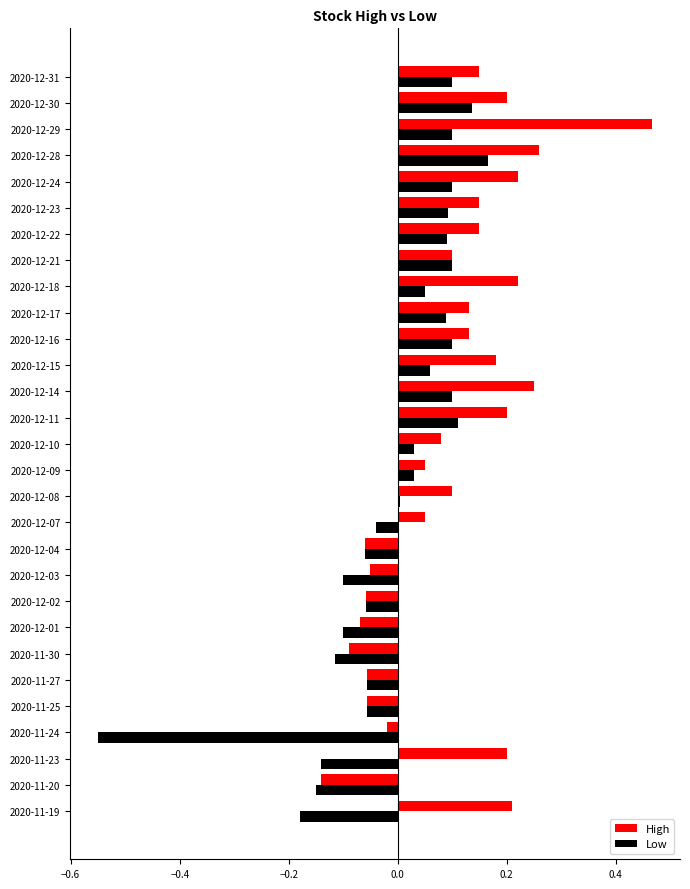

Which category has the lowest value in the Low series?

2020-11-24